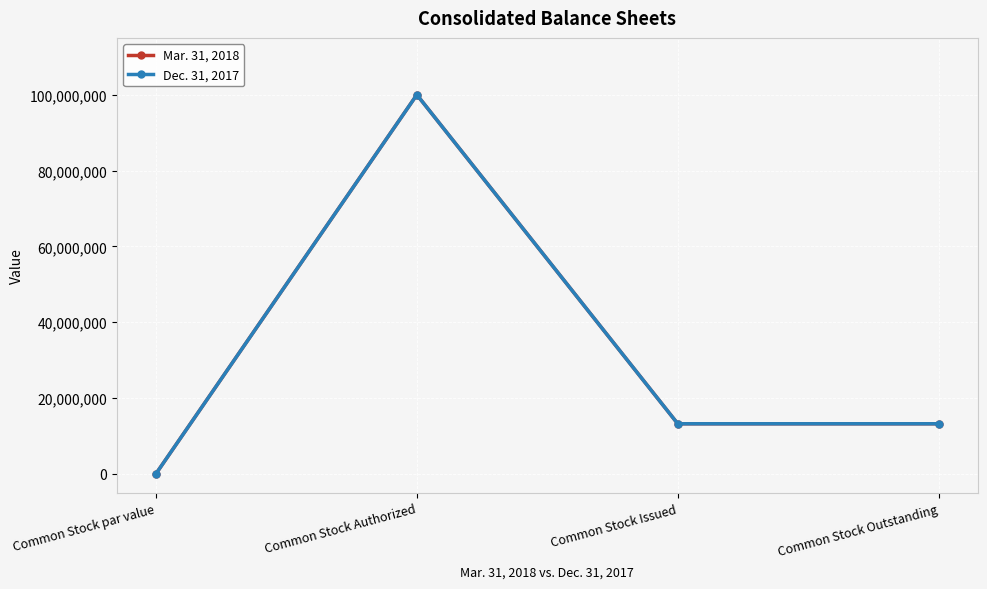

Count the Mar. 31, 2018 values in the range 13205450 to 100000000.

3